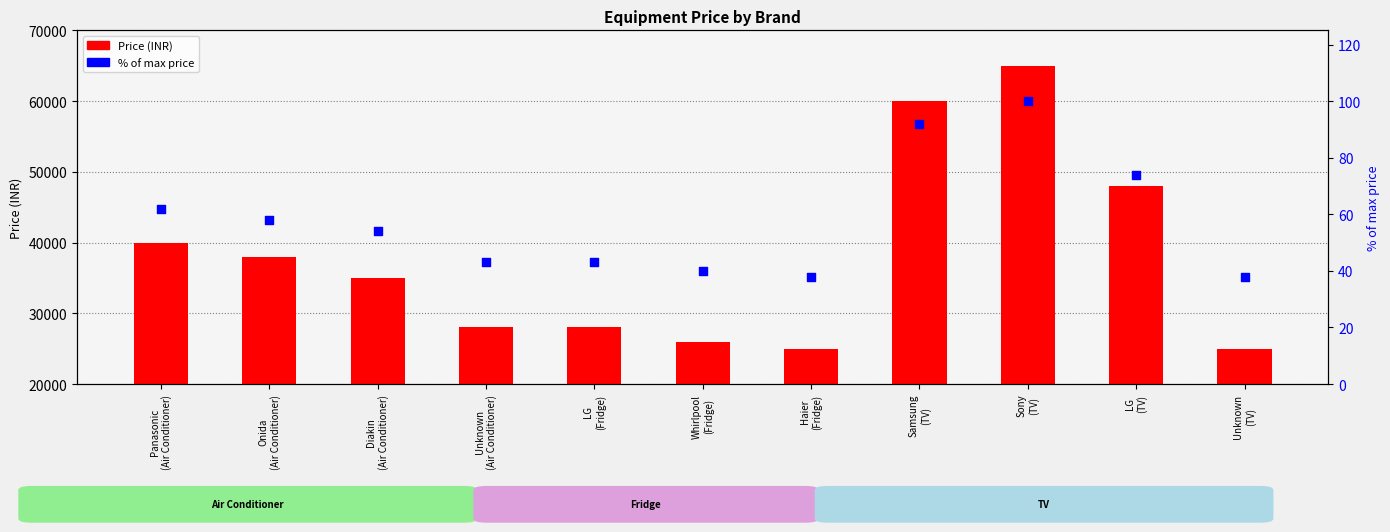

At which category is the sum across all series the highest?

Sony
(TV)